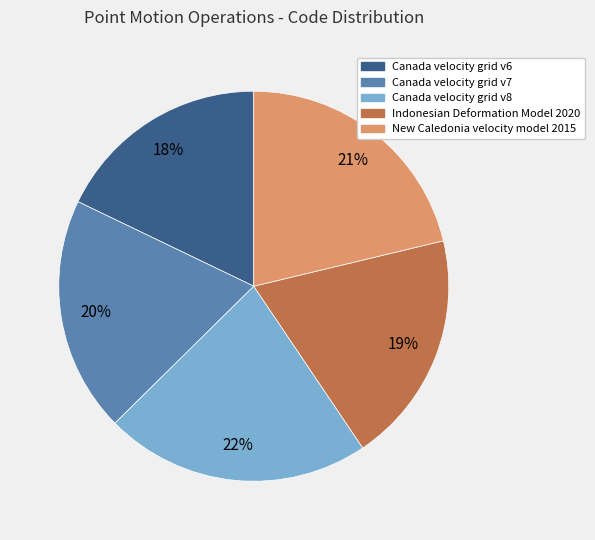

What is the ratio of the value at New Caledonia velocity model 2015 to the value at Canada velocity grid v6?

1.2